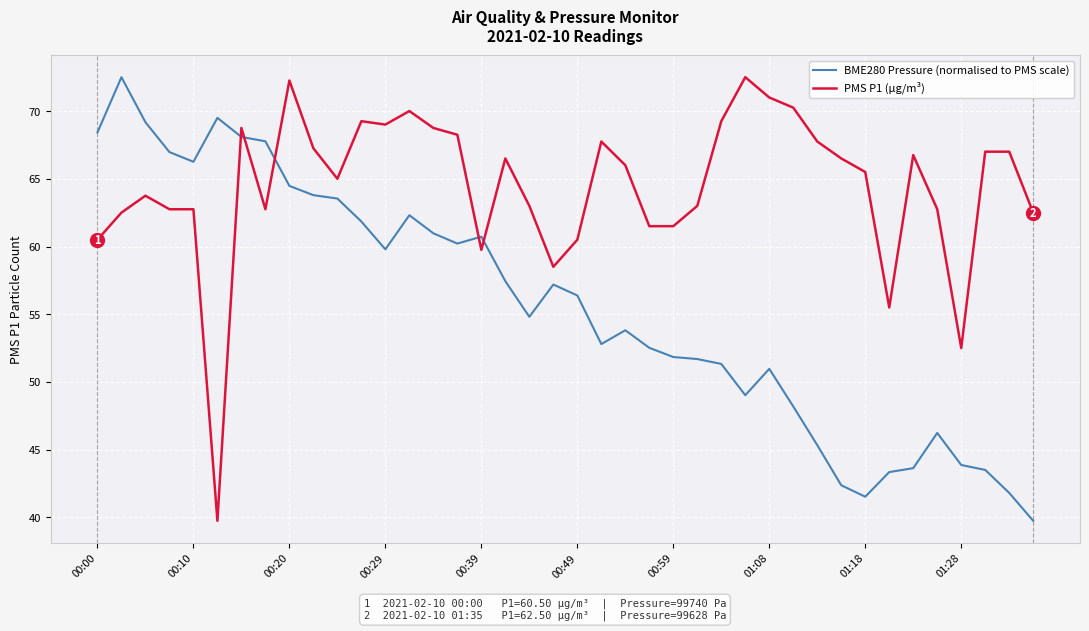

What is the highest value of the PMS P1 (µg/m³) series?

72.5